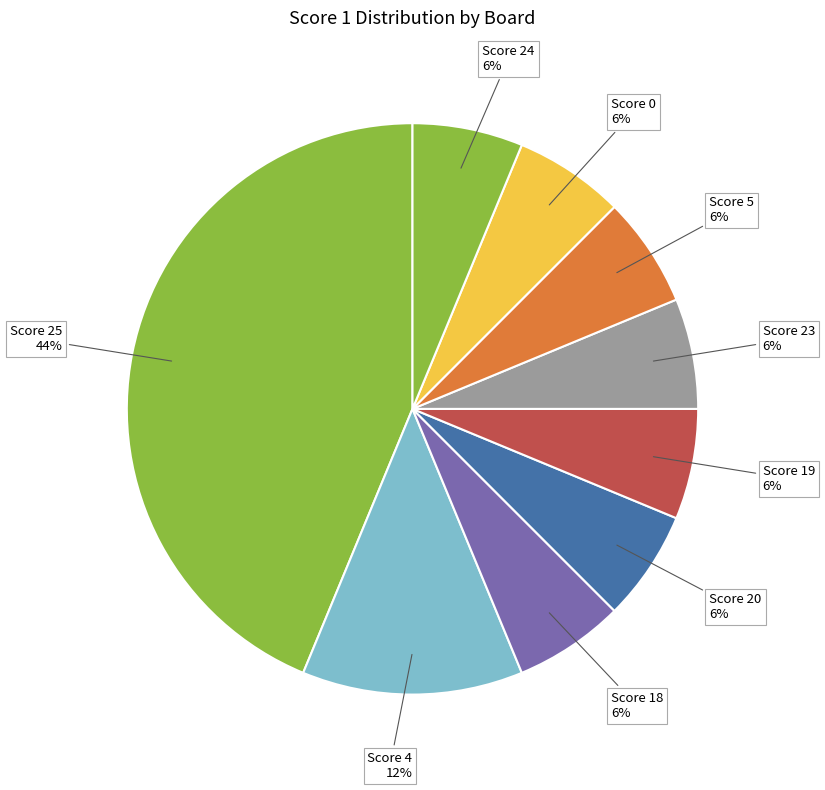

Does any single category account for the majority?

No